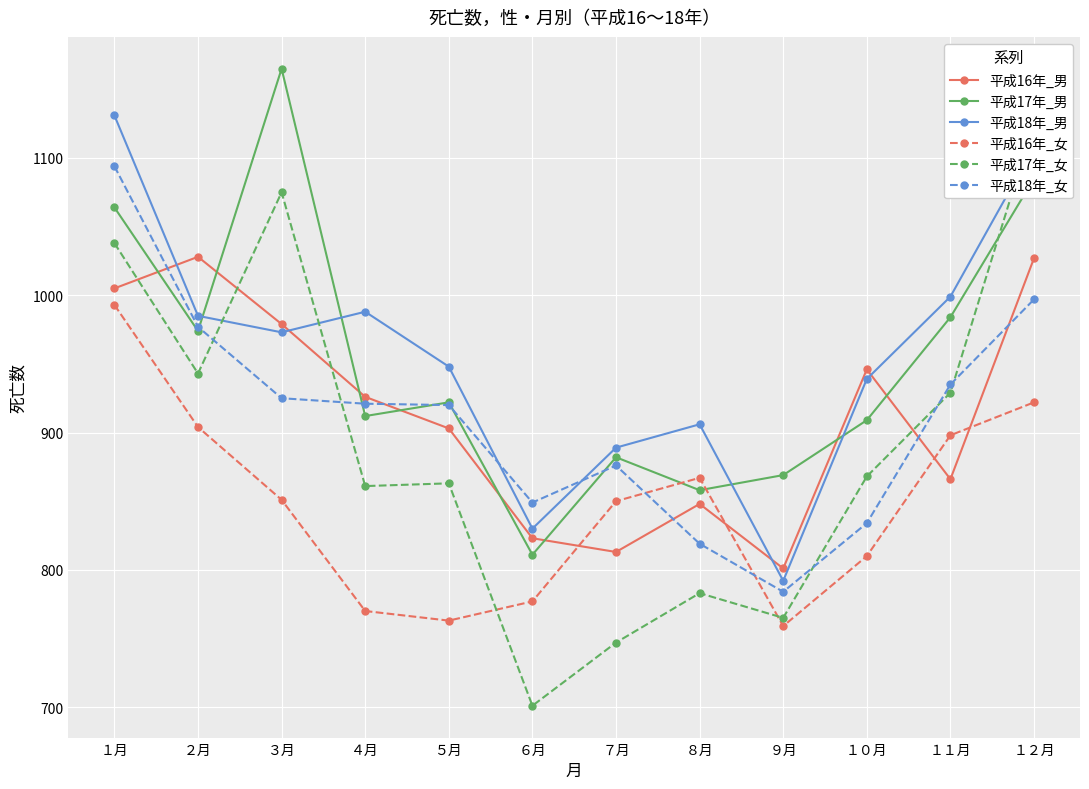

What is the value of the 平成17年_女 point at the 2nd from the left?

943